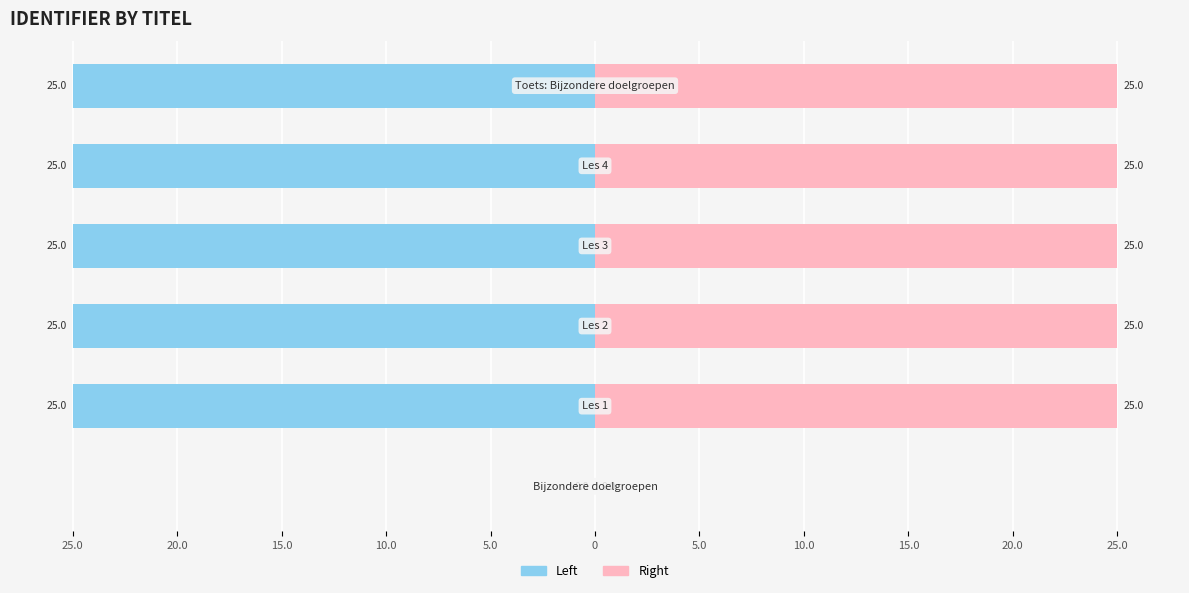

The Right (Identifier) series shows 25 at 5.0. True or false?

True